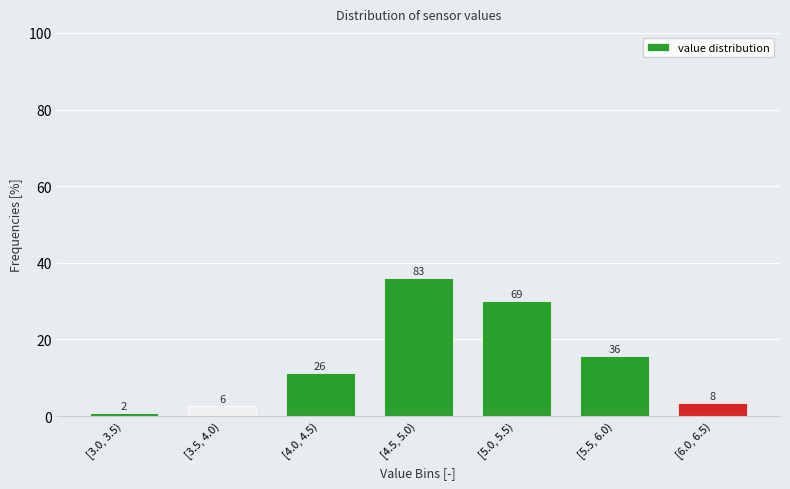

How many bars are there in total?

7